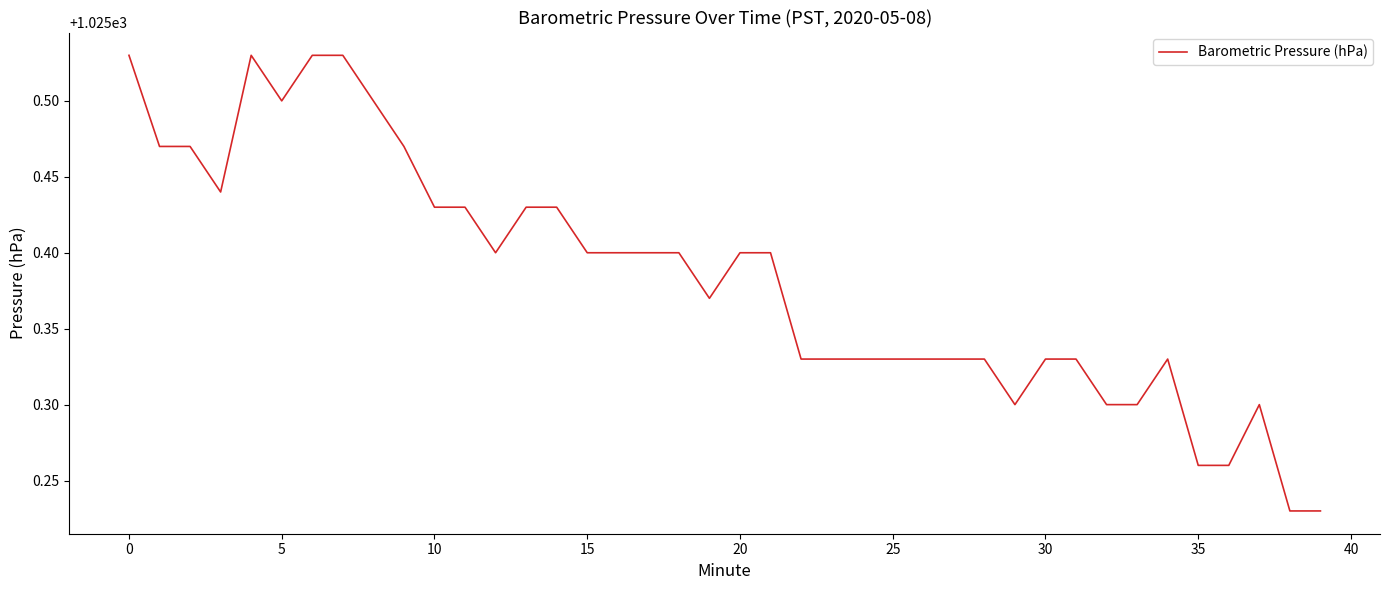

Does the chart have visible grid lines?

No